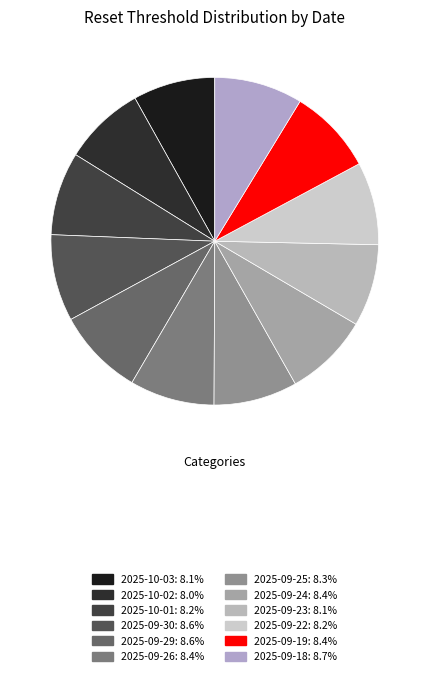

To the nearest percent, what portion does 2025-09-30 represent?

9%